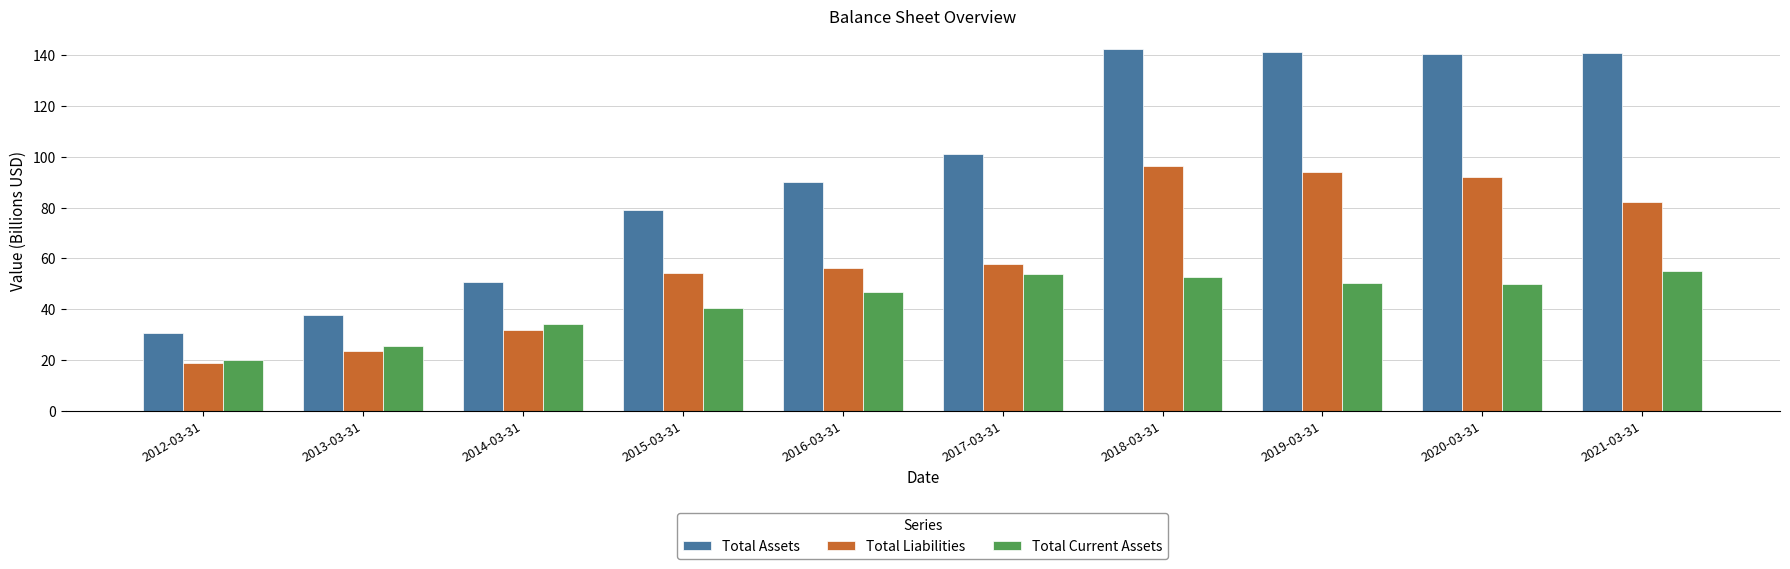

What is the sum of the Total Liabilities values at 2017-03-31 and 2021-03-31?

140.1